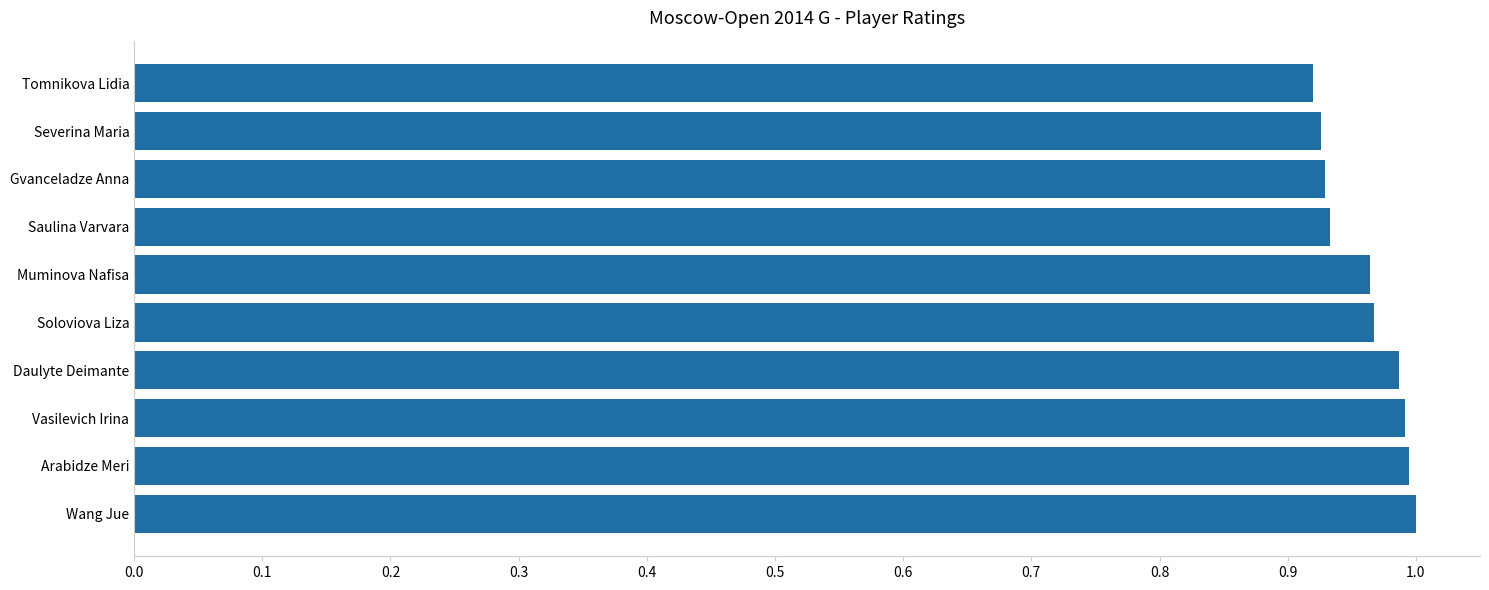

How many series are shown in this chart?

1